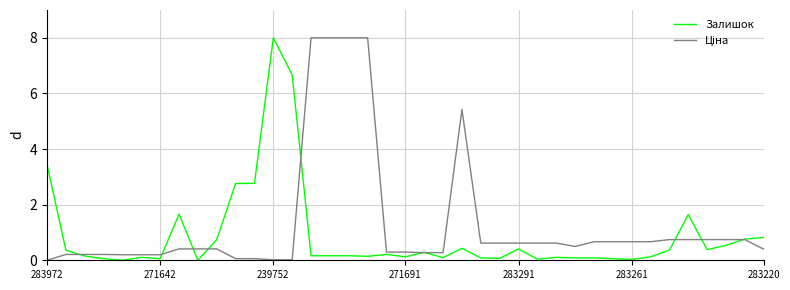

What is the highest value of the Залишок series?

8.0